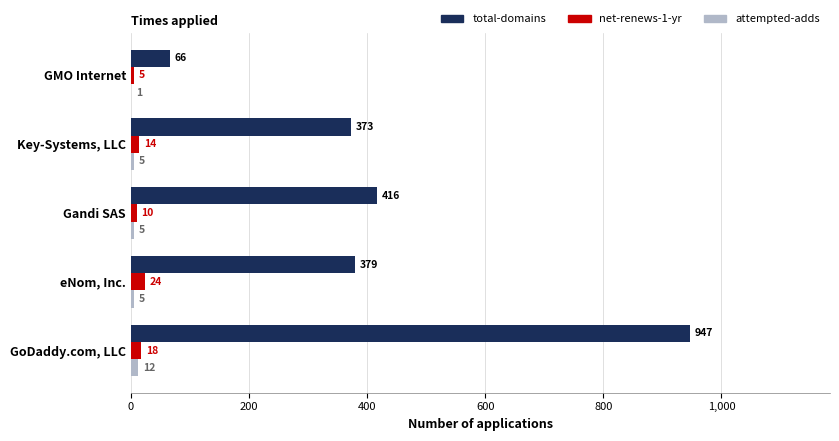

What are all the series names shown in the legend?

total-domains, net-renews-1-yr, attempted-adds